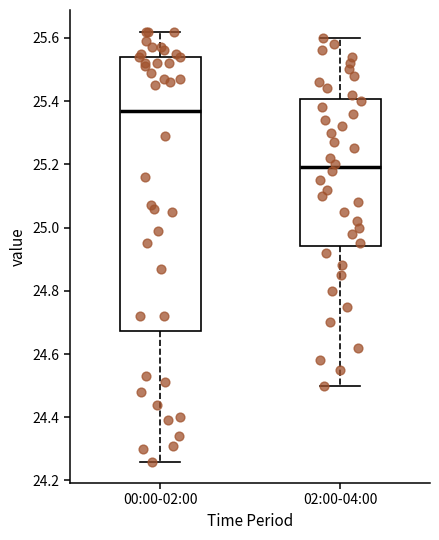

Comparing the boxes themselves (not the whiskers), which one is the tallest?

00:00-02:00